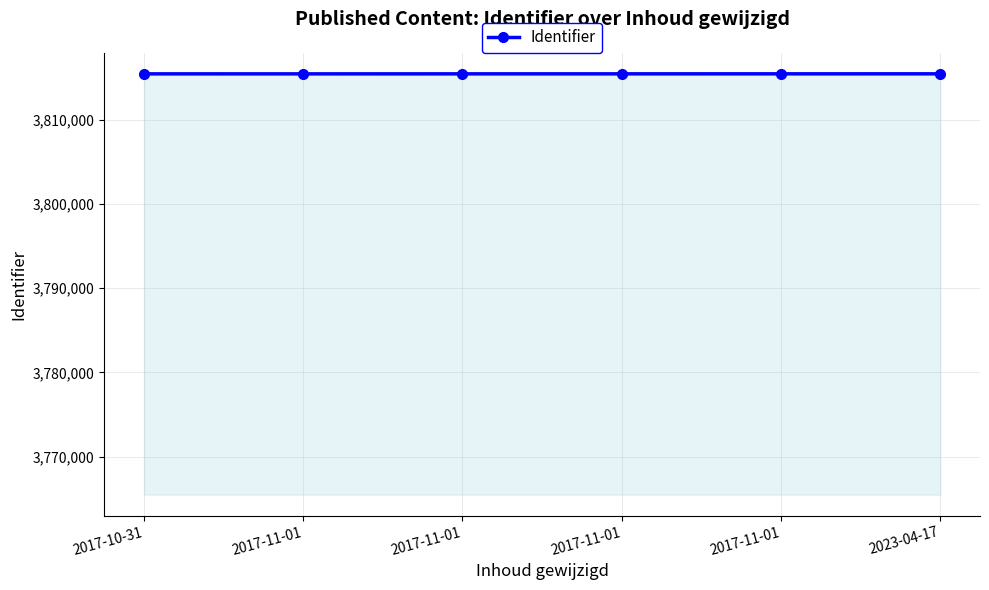

Does the chart have visible grid lines?

Yes